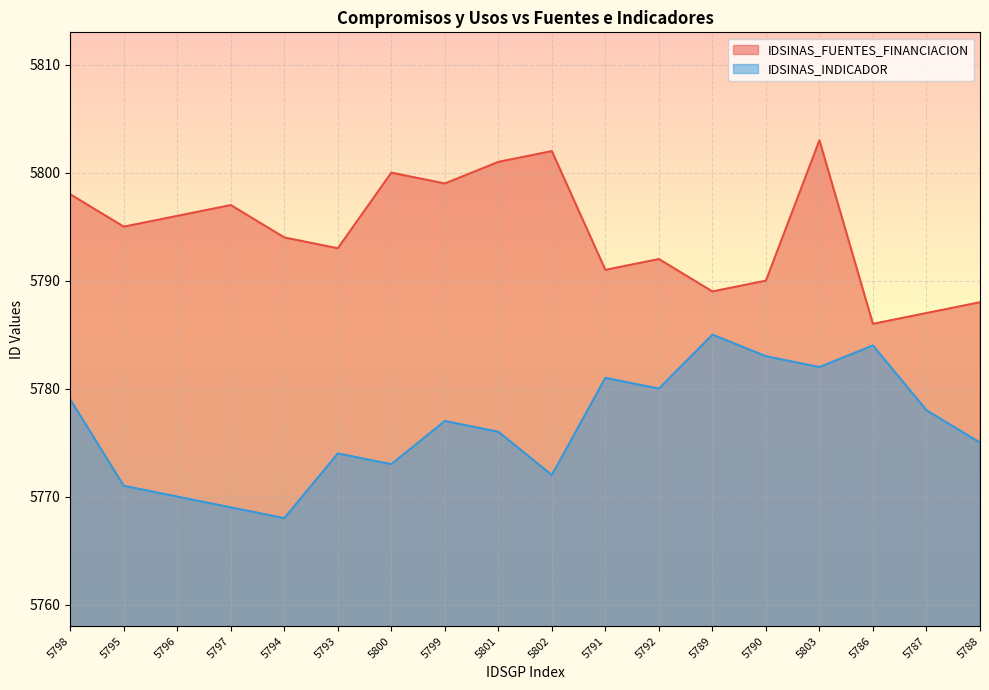

What is the label of the 9th point from the left?

5801